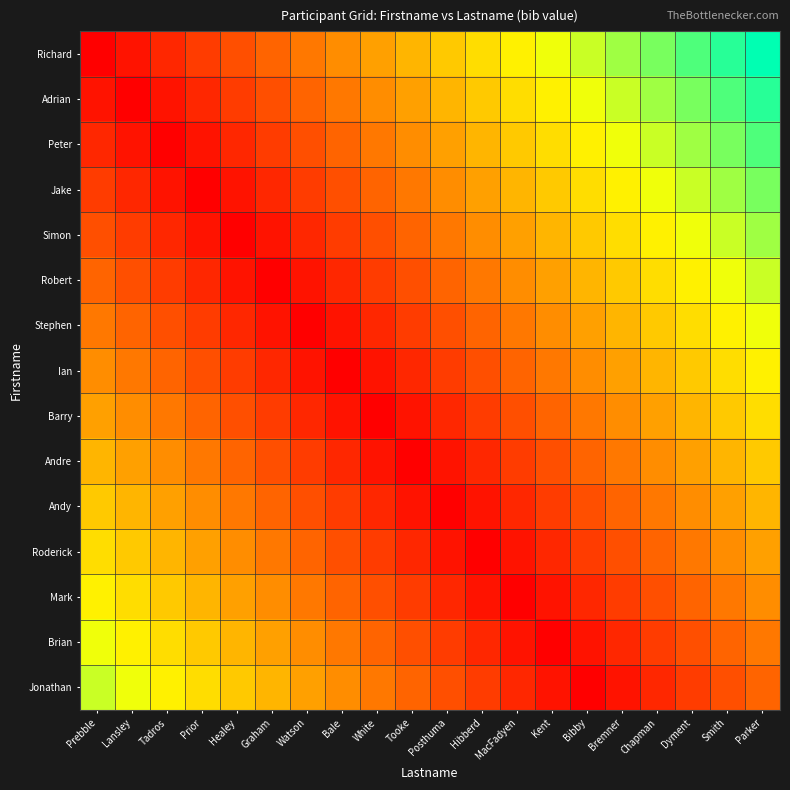

What is the total value across all series at MacFadyen?

4.3